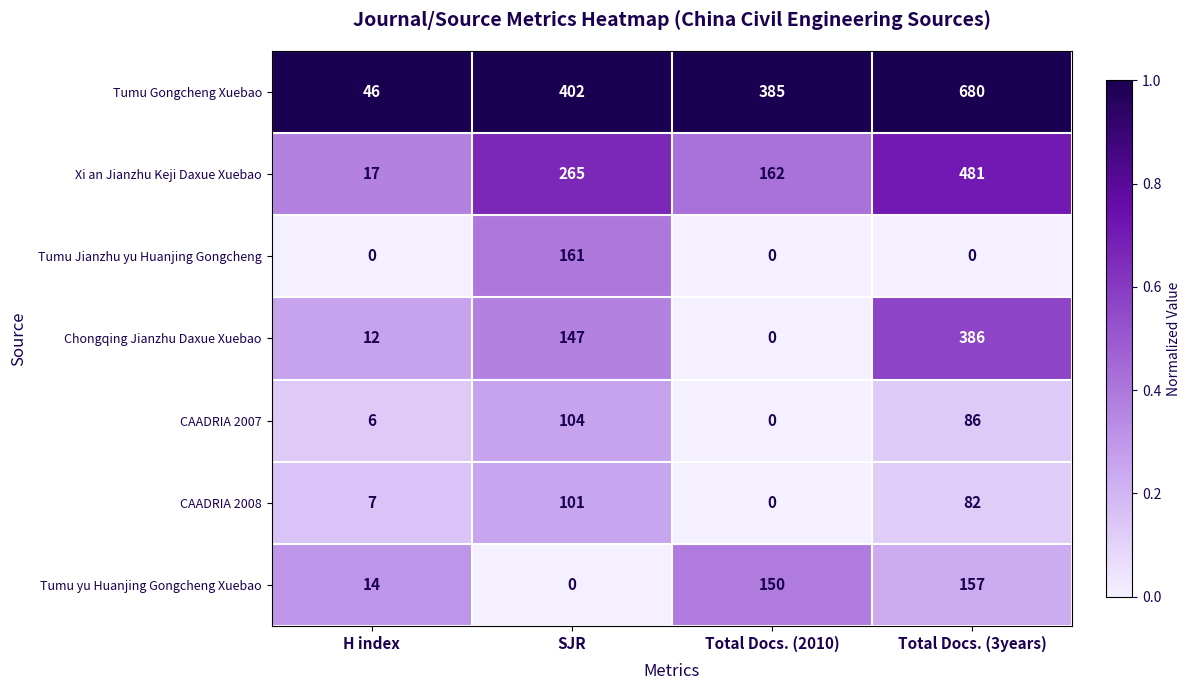

Between H index and Total Docs. (2010), which series saw the biggest shift?

Tumu Gongcheng Xuebao